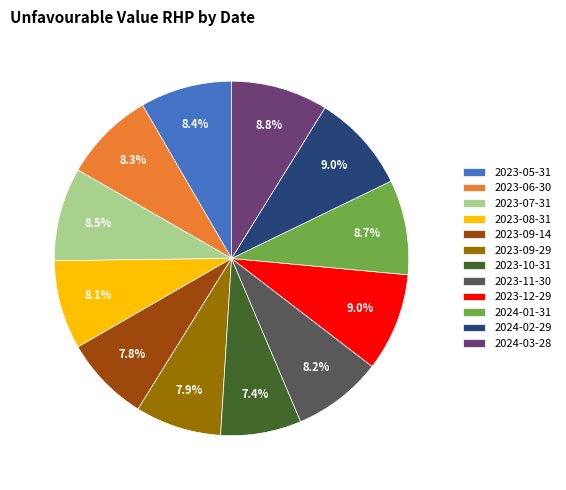

How much of the chart is everything except 2023-09-14?

92.2%